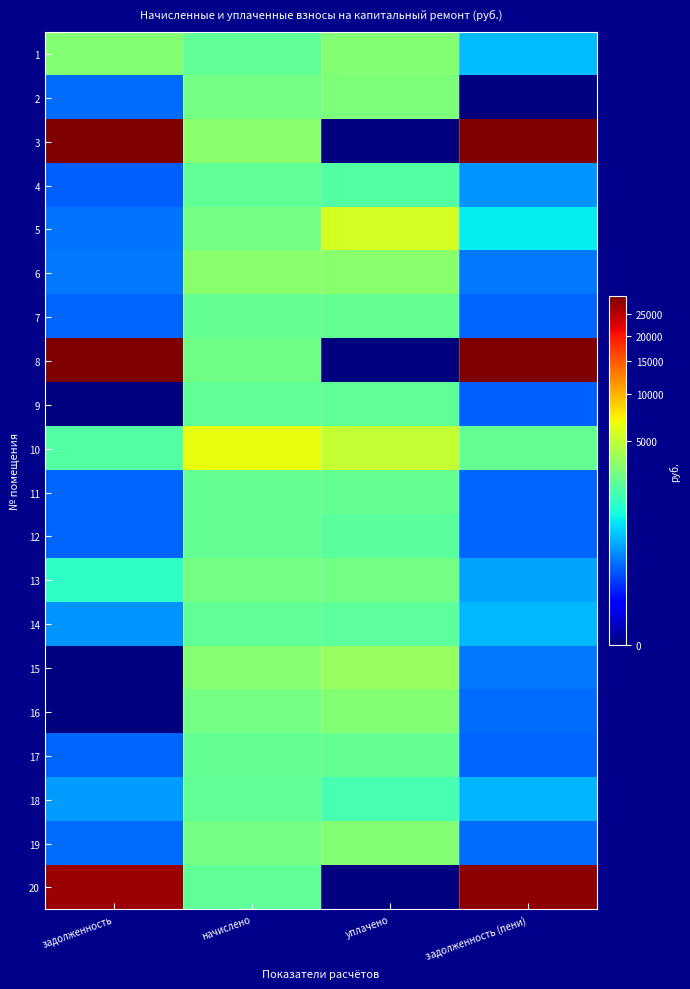

How many series are shown in this chart?

20